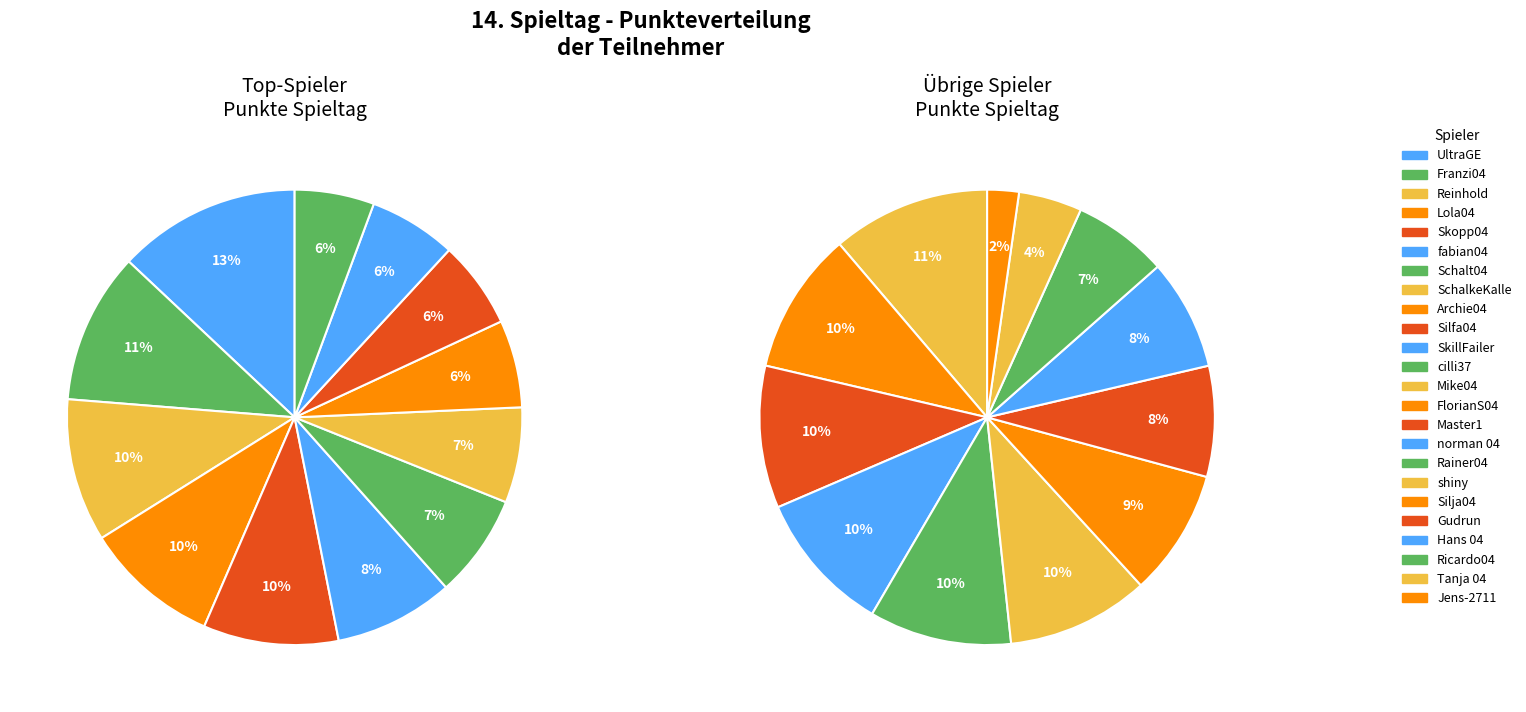

Do fabian04 and Lola04 together represent more than half of the pie?

No